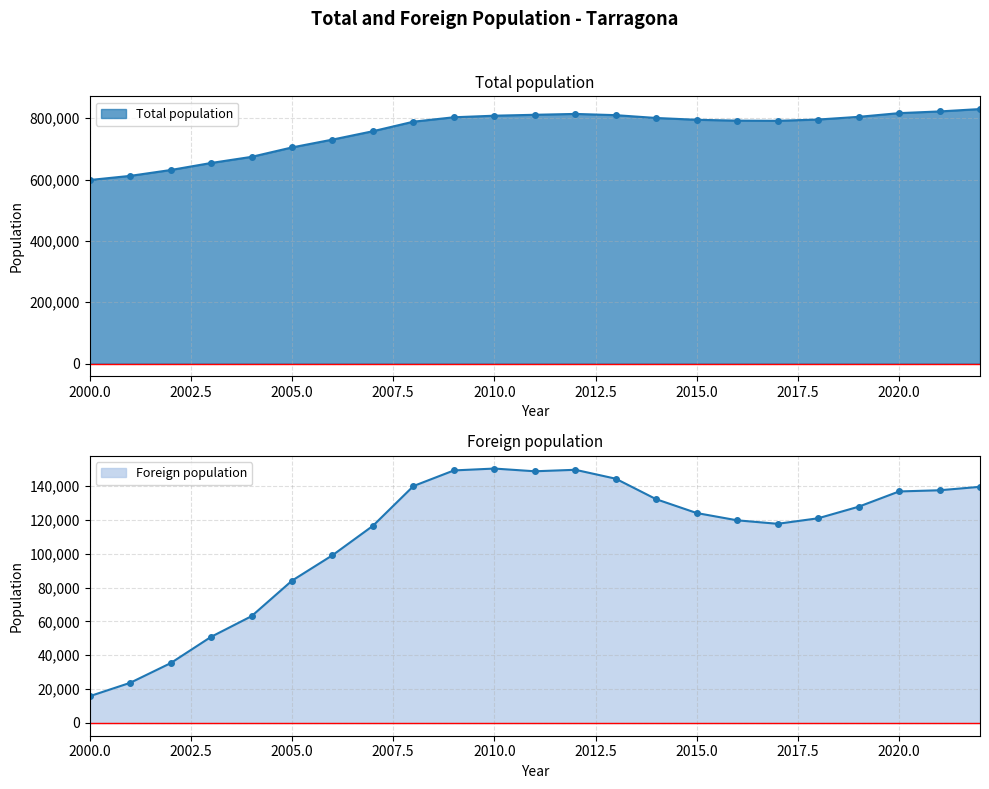

Which series has the largest range (max minus min)?

Total population